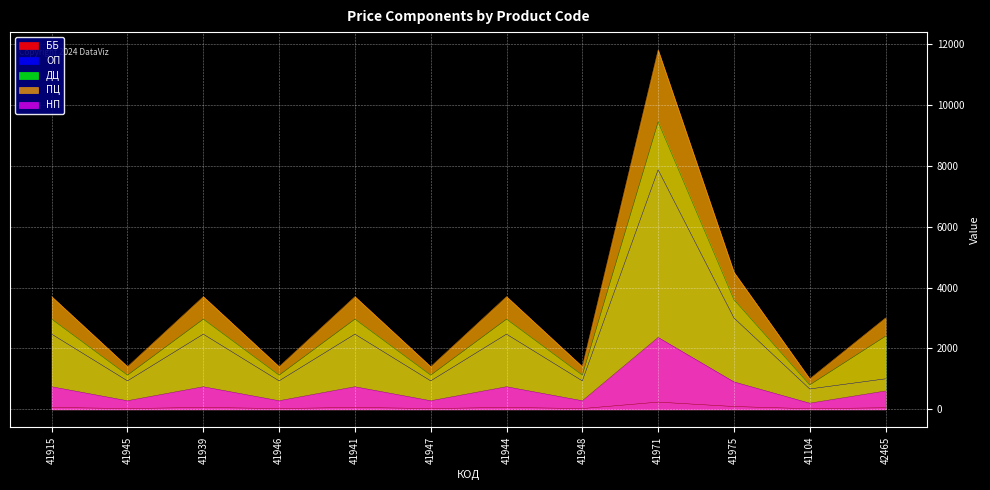

What are all the series names shown in the legend?

ББ, ОП, ДЦ, ПЦ, НП